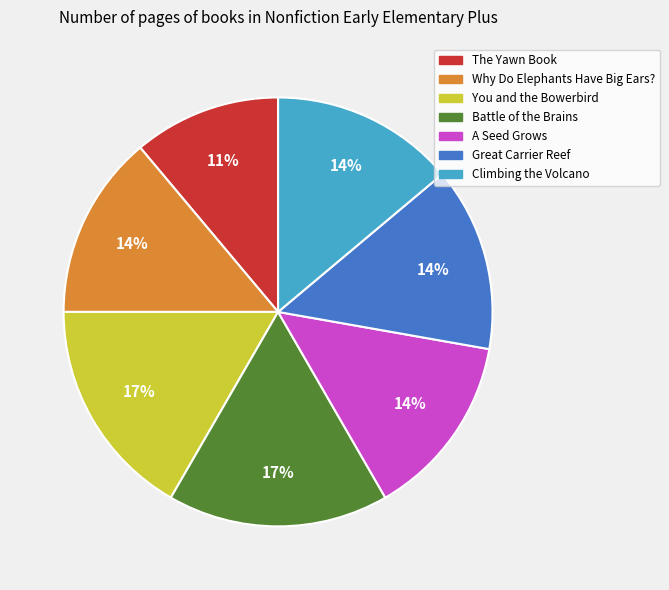

Between Why Do Elephants Have Big Ears? and Battle of the Brains, which is larger?

Battle of the Brains